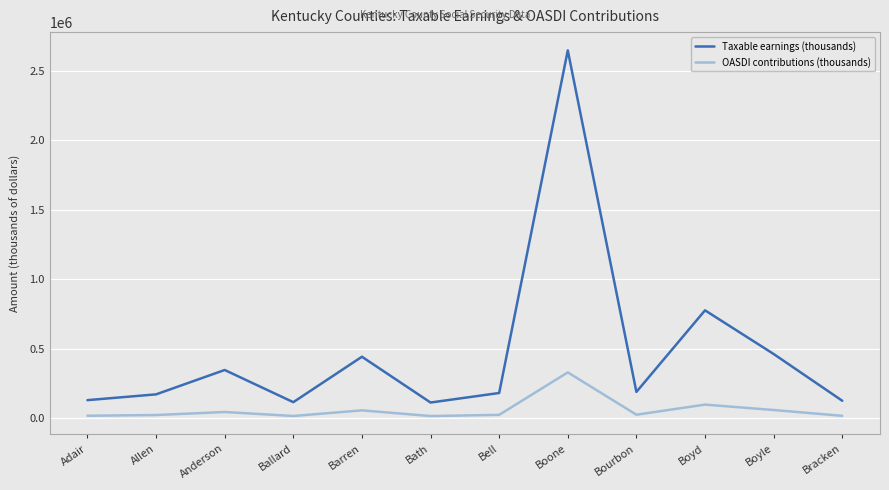

True or false: OASDI contributions (thousands) has more than 2 points higher than both neighbors.

True